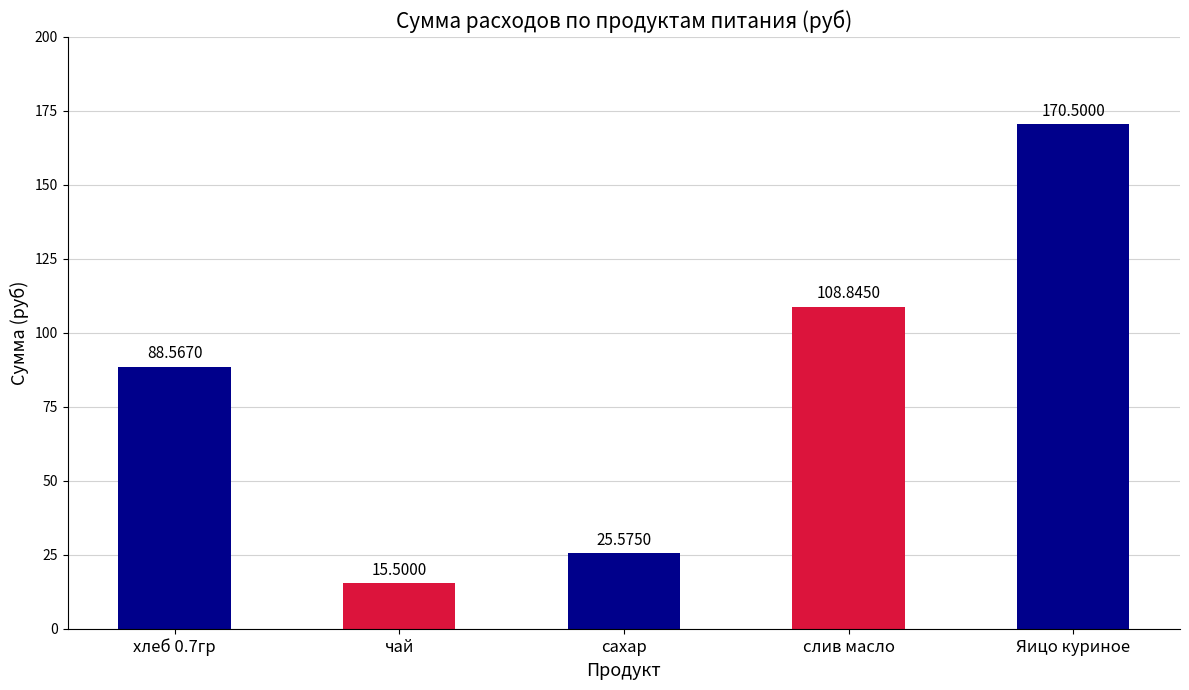

Reading left to right, what are all the values shown in this chart?

хлеб 0.7гр=88.6	чай=15.5	сахар=25.6	слив масло=108.8	Яицо куриное=170.5